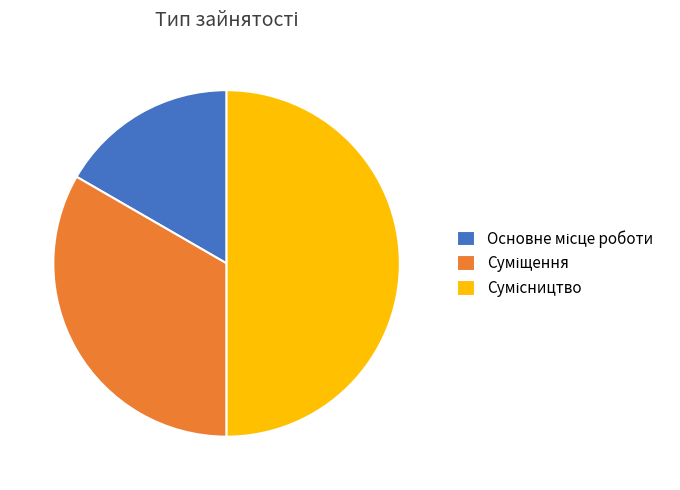

How many slices are in this pie chart?

3